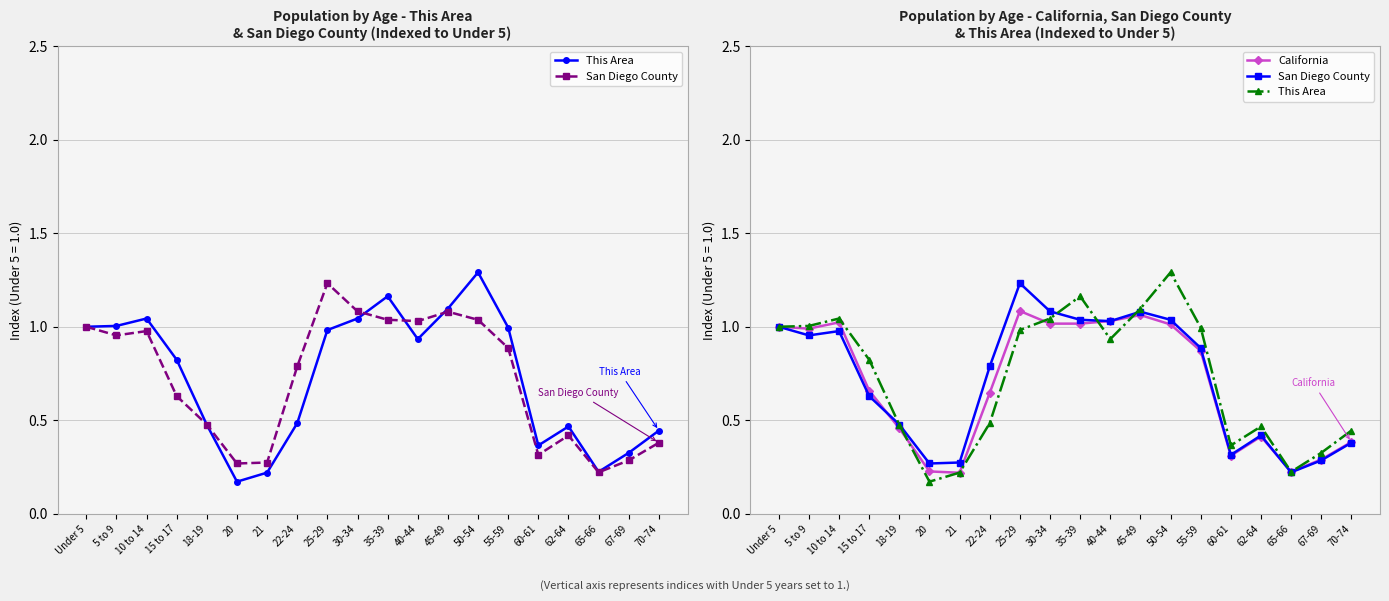

List the series in order of their overall mean, lowest first.

California, San Diego County, This Area